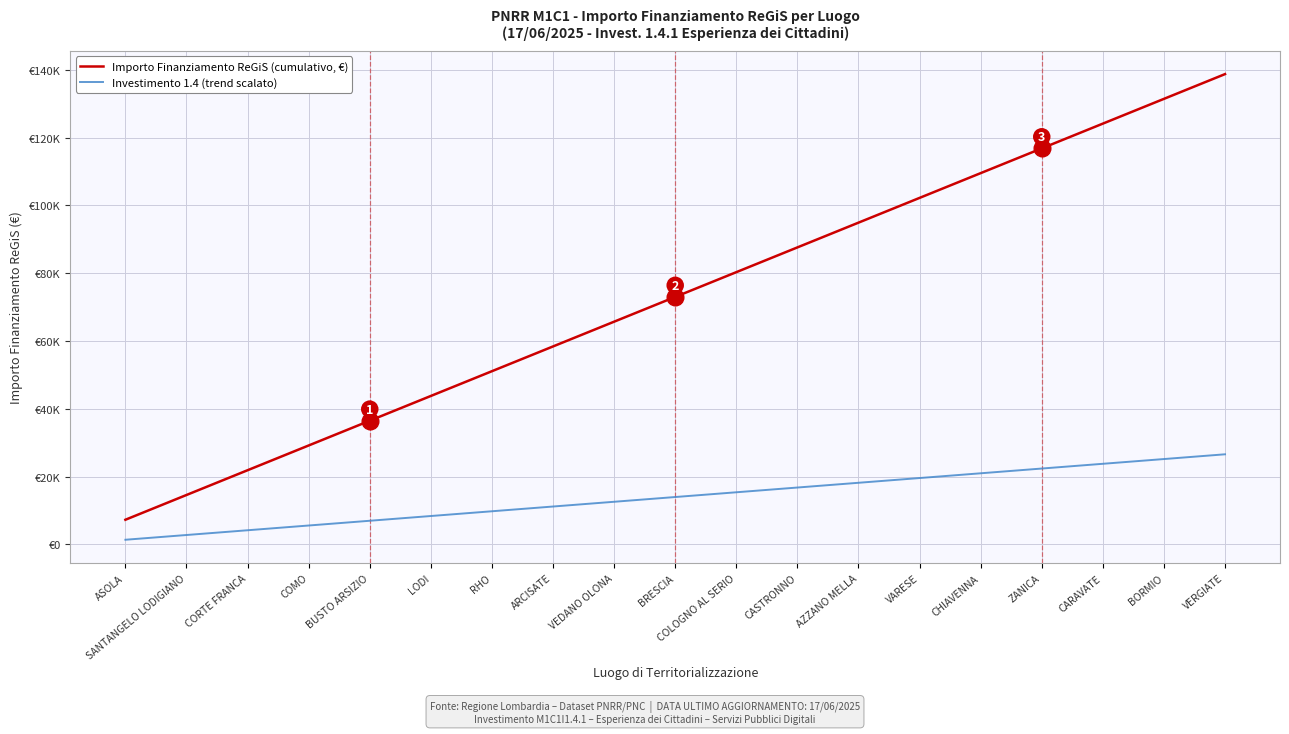

At how many categories does at least one series exceed 34949?

15